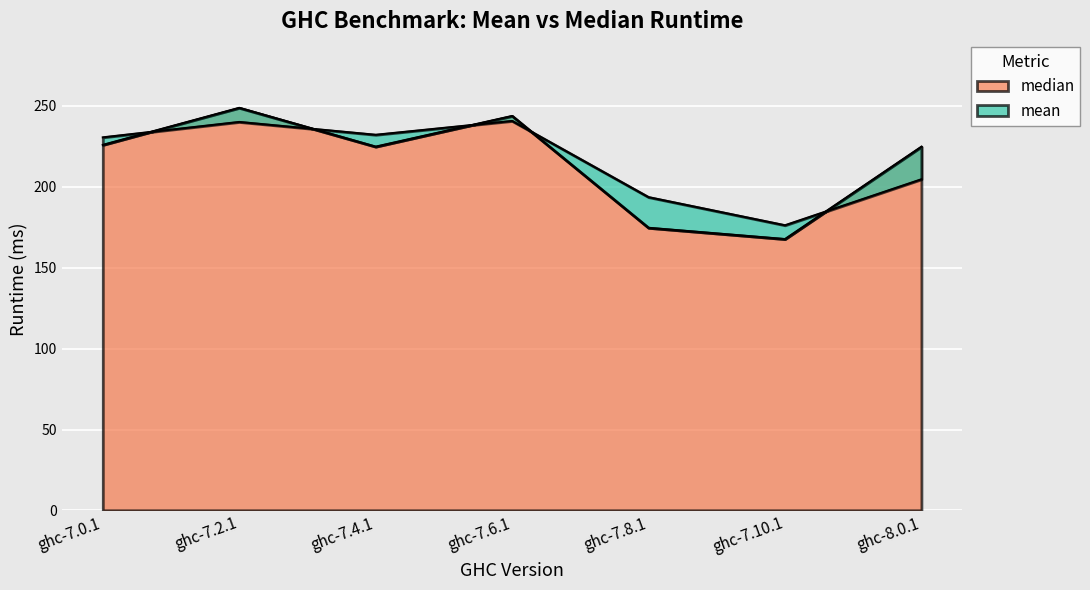

What is the minimum value for median?

167.6